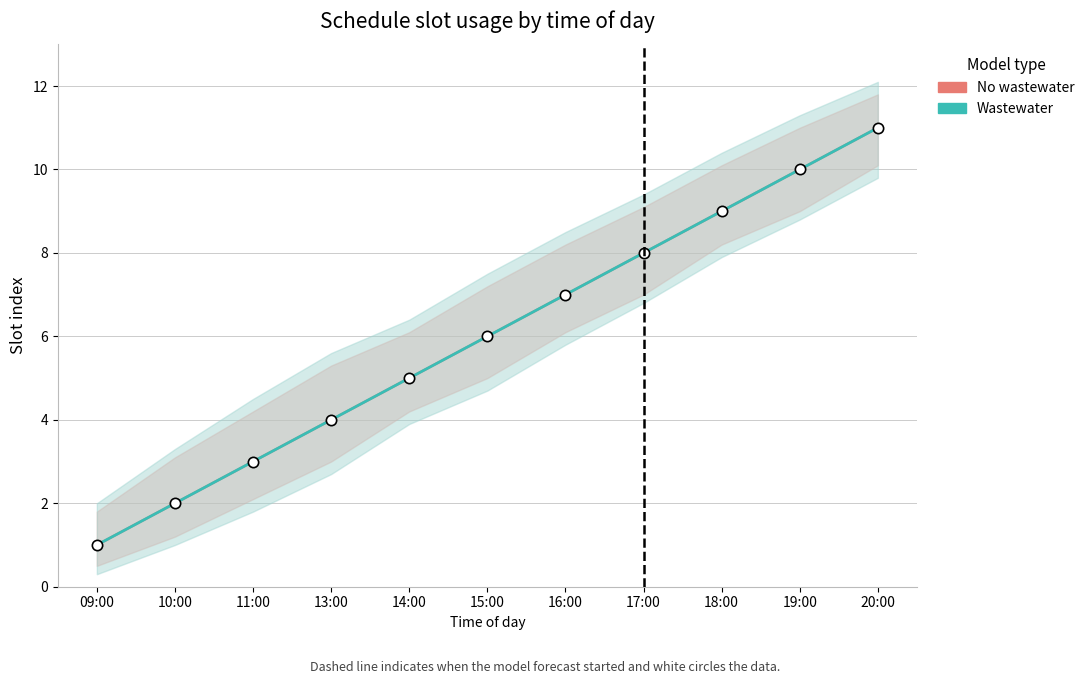

Is the value of No wastewater at 16:00 greater than the value of Observations at 14:00?

Yes